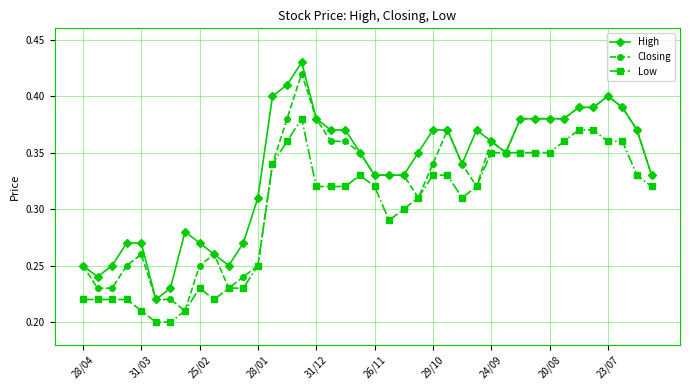

Which series has the largest total across all categories?

High